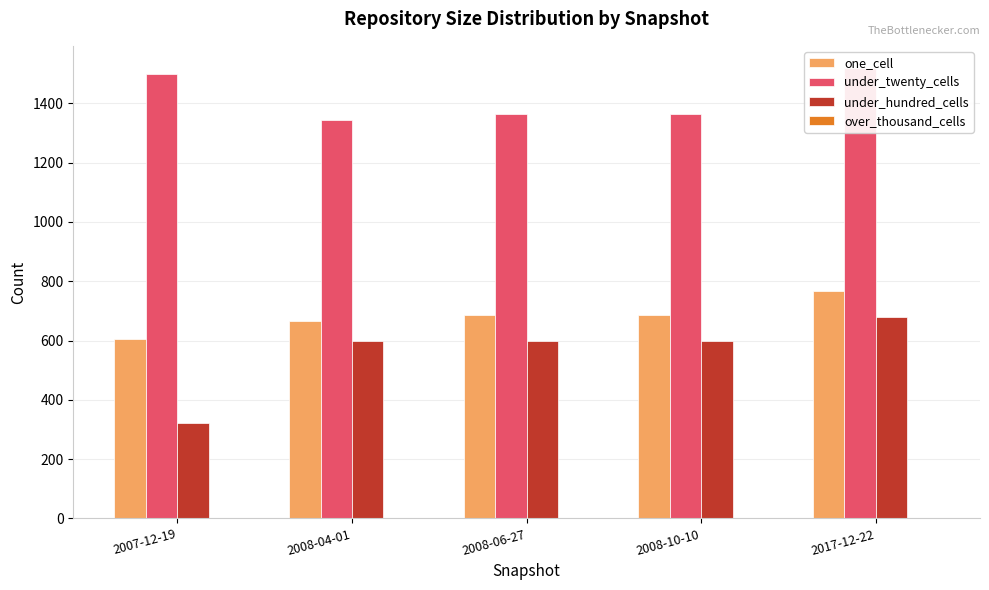

Reading right to left, list all the values displayed in this chart.

one_cell: 2017-12-22=768	2008-10-10=687	2008-06-27=687	2008-04-01=667	2007-12-19=605
under_twenty_cells: 2017-12-22=1518	2008-10-10=1365	2008-06-27=1365	2008-04-01=1345	2007-12-19=1498
under_hundred_cells: 2017-12-22=680	2008-10-10=597	2008-06-27=597	2008-04-01=598	2007-12-19=321
over_thousand_cells: 2017-12-22=0	2008-10-10=0	2008-06-27=0	2008-04-01=0	2007-12-19=0